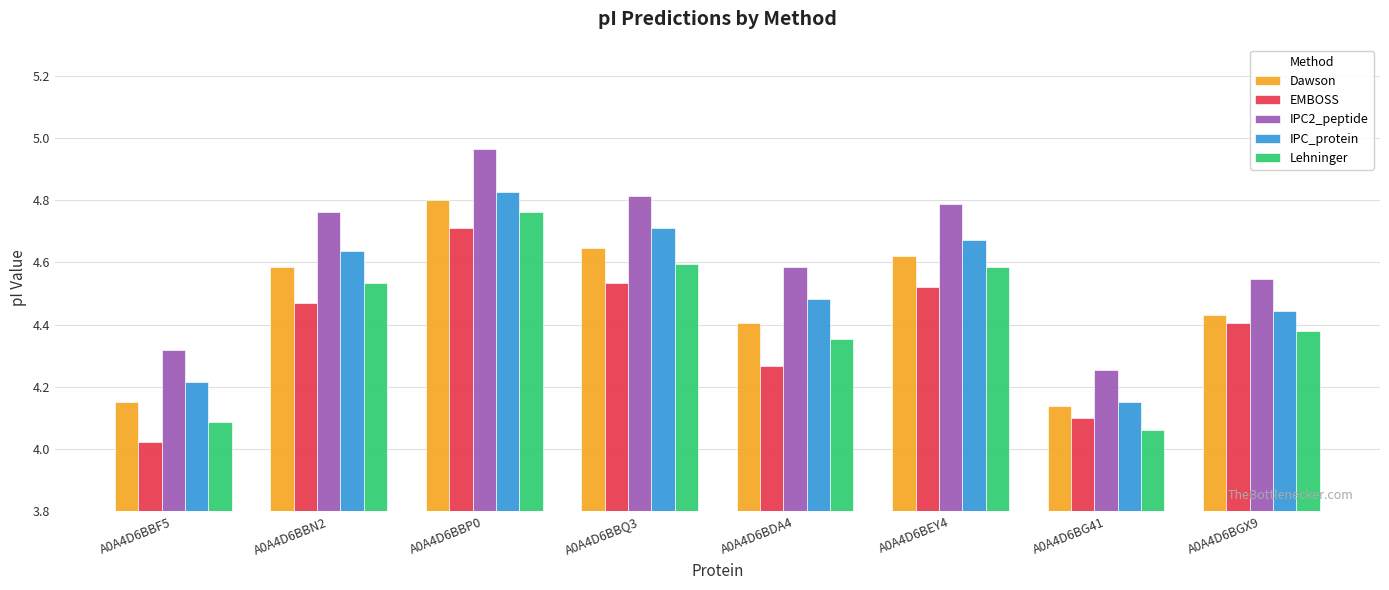

Which series has the largest total across all categories?

IPC2_peptide